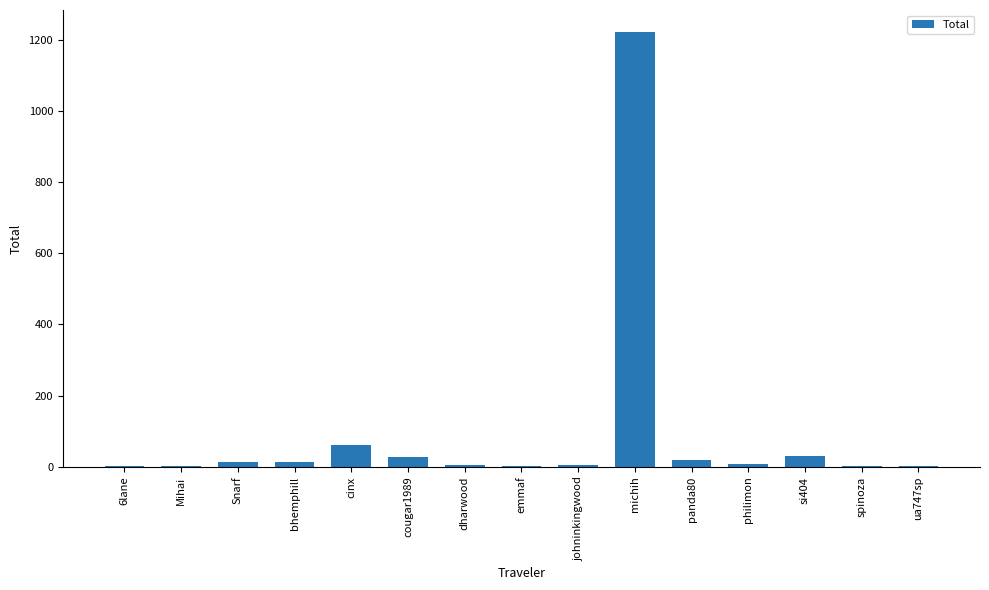

What is the change in value from emmaf to si404?

+27.2